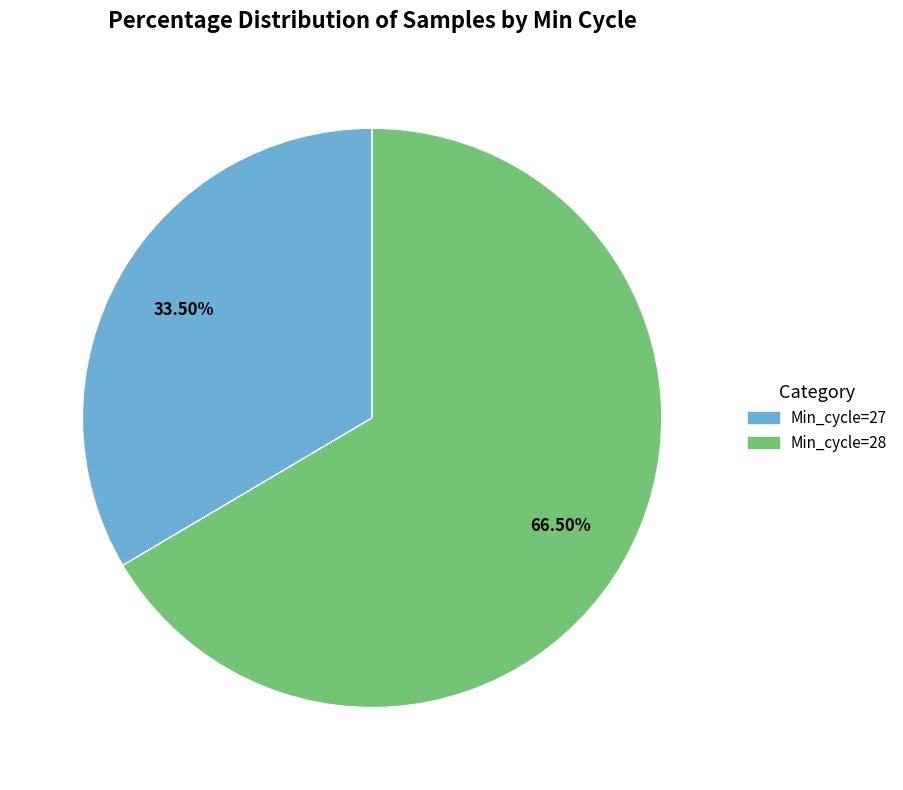

Combined, do Min_cycle=28 and Min_cycle=27 account for over 50%?

Yes